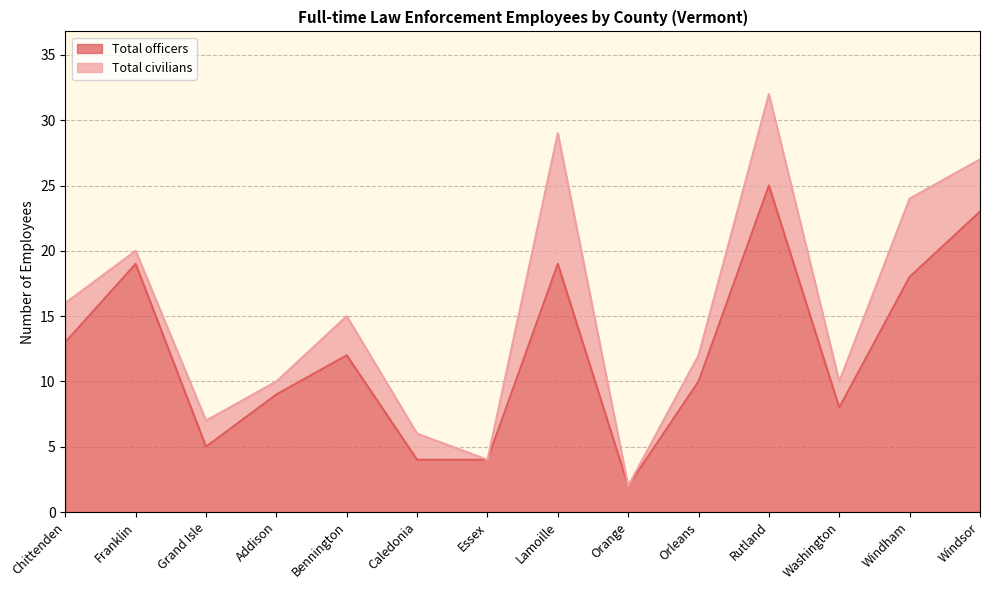

What position from the left is Franklin?

2